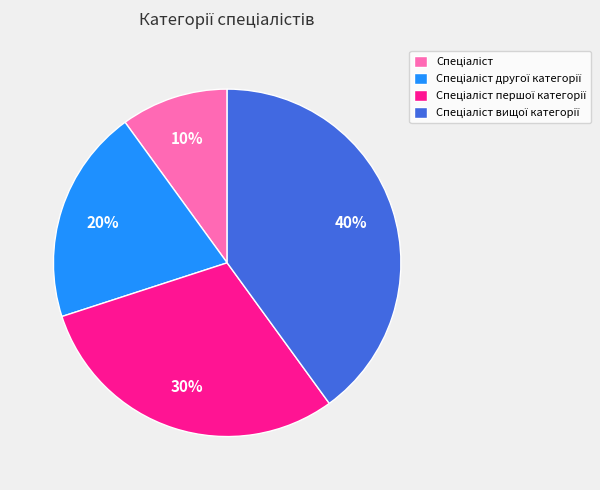

Does any single category account for the majority?

No